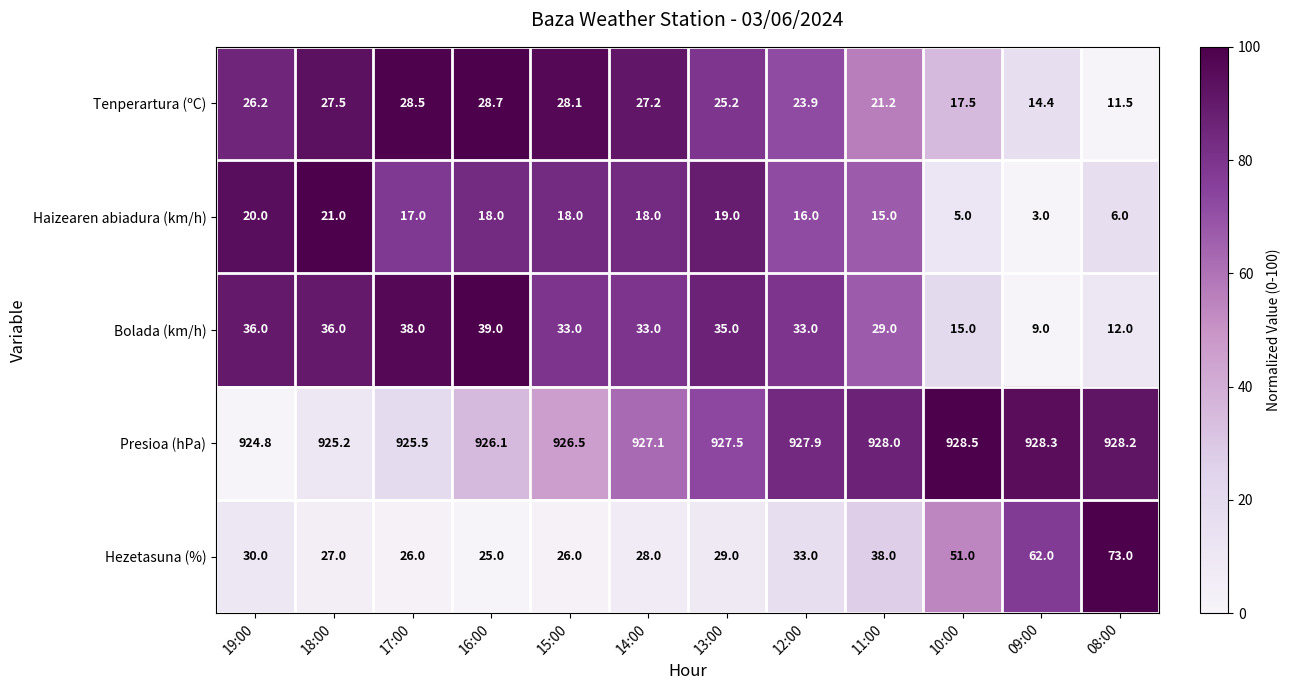

What is the lowest value of the Tenperartura (ºC) series?

11.5